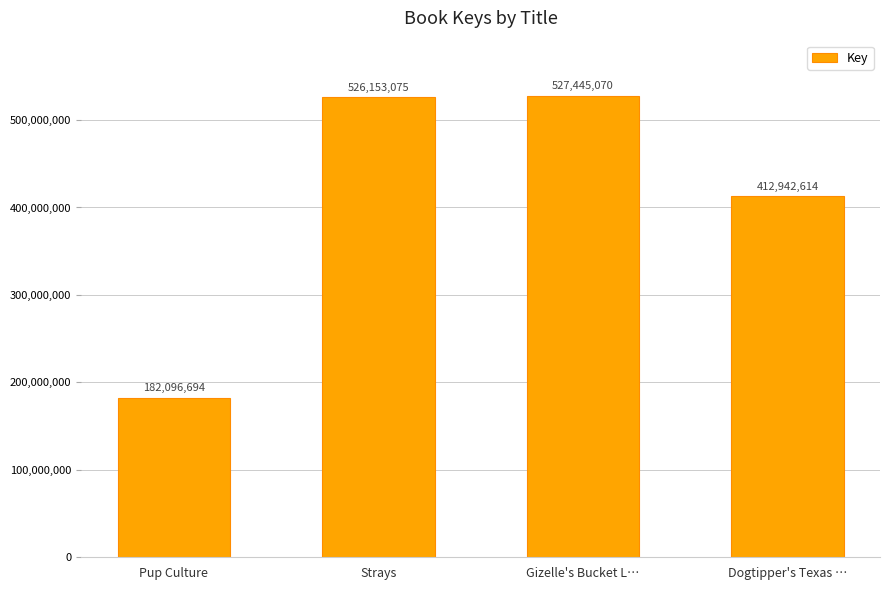

List the labels in order of value, largest first.

Gizelle's Bucket L…, Strays, Dogtipper's Texas …, Pup Culture